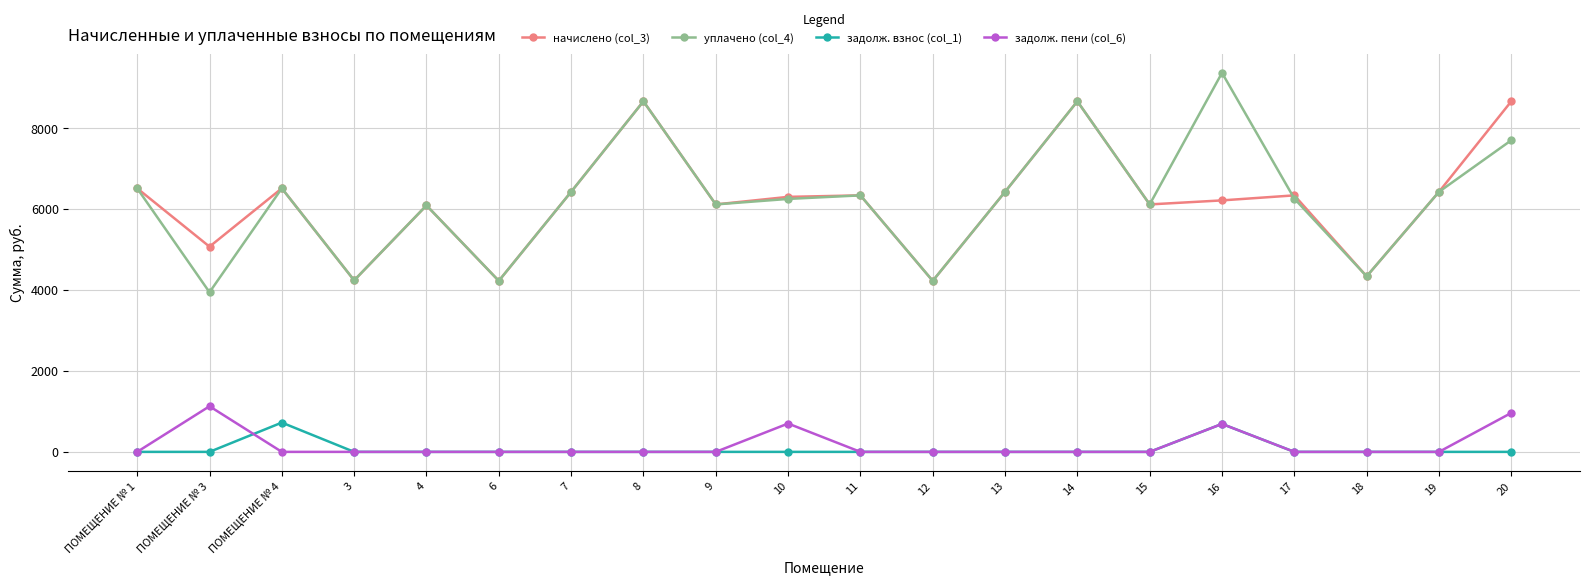

What is the difference between the highest and lowest values at 20?

8656.7